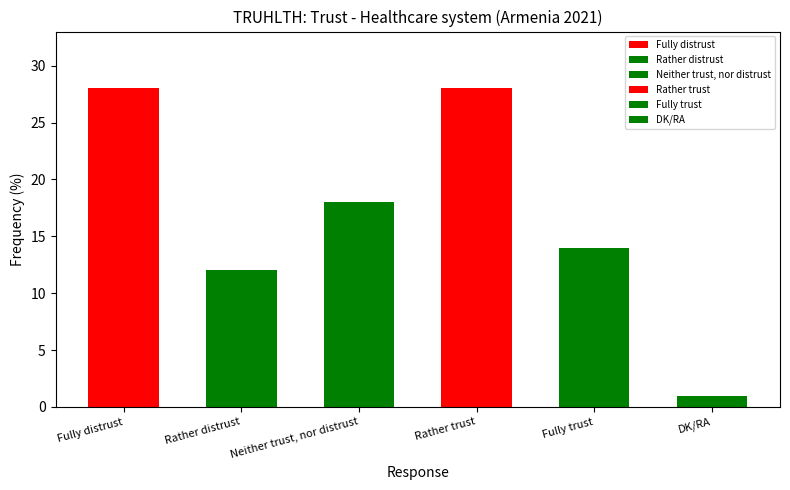

True or false: the data shows 12 at Rather distrust.

True